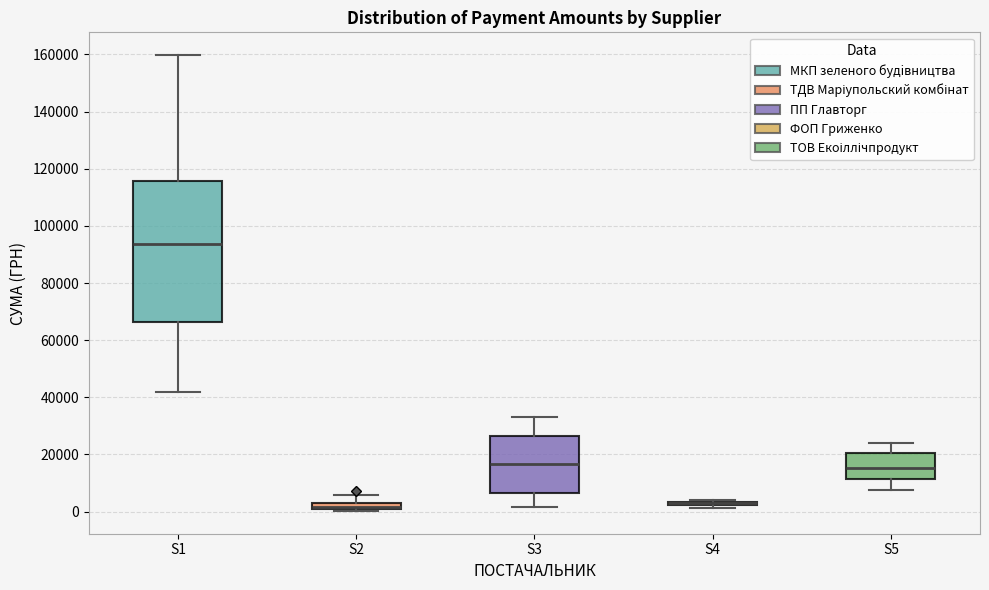

Comparing the boxes themselves (not the whiskers), which one is the tallest?

S1